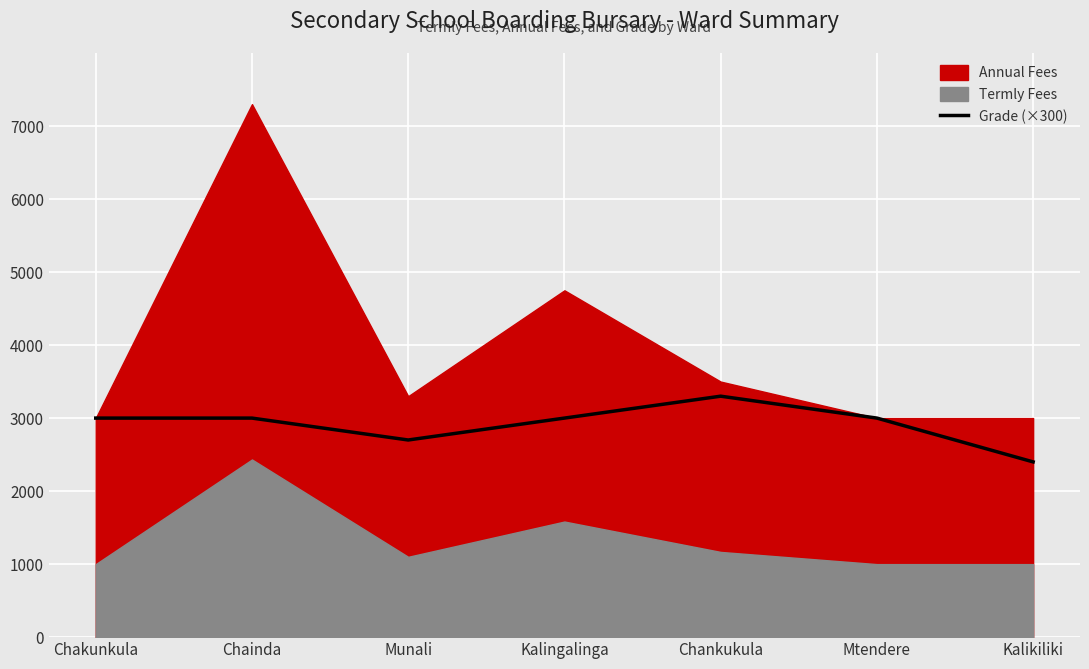

Which category has the lowest value across all series?

Kalikiliki